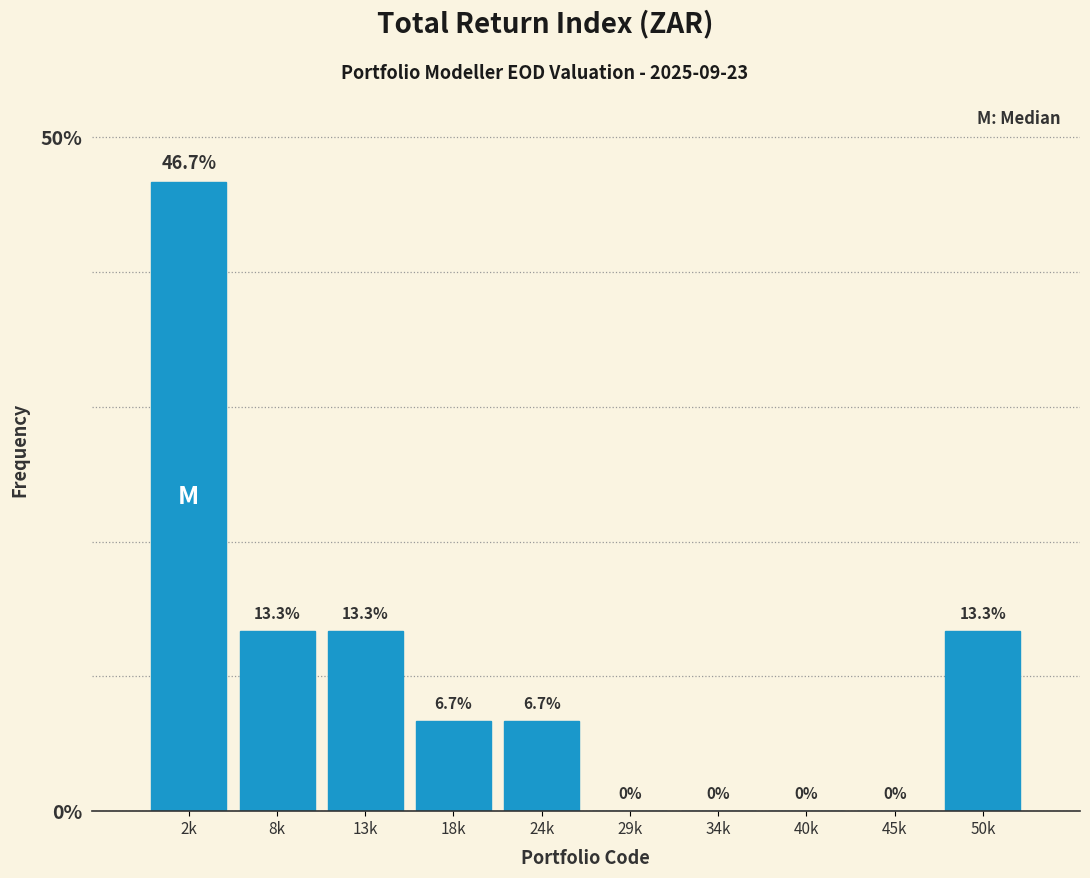

Reading left to right, transcribe all the data shown in this chart.

2k=46.7	8k=13.3	13k=13.3	18k=6.7	24k=6.7	29k=0.0	34k=0.0	40k=0.0	45k=0.0	50k=13.3